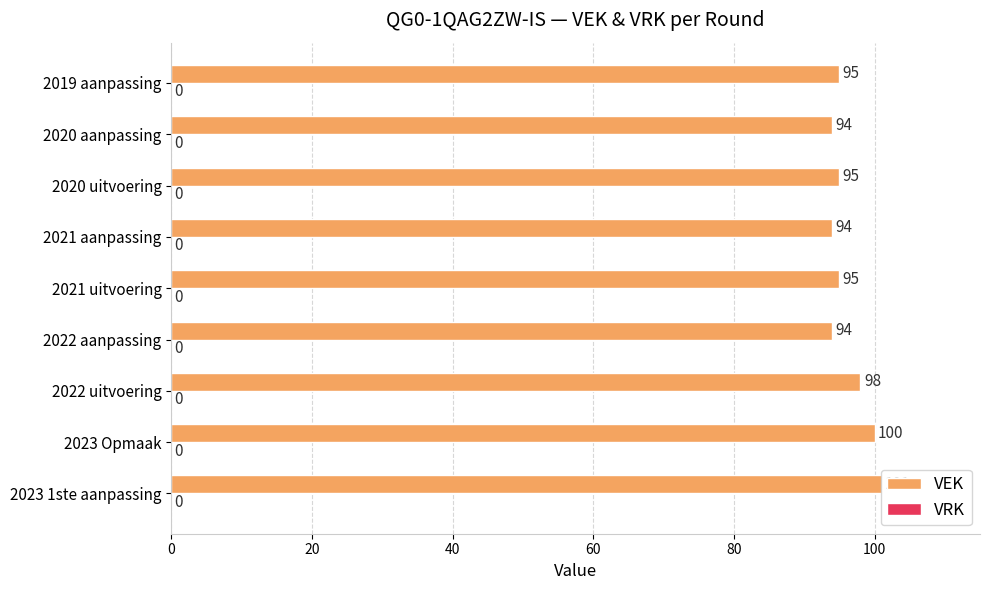

The value at 2019 aanpassing is 95. True or false?

True